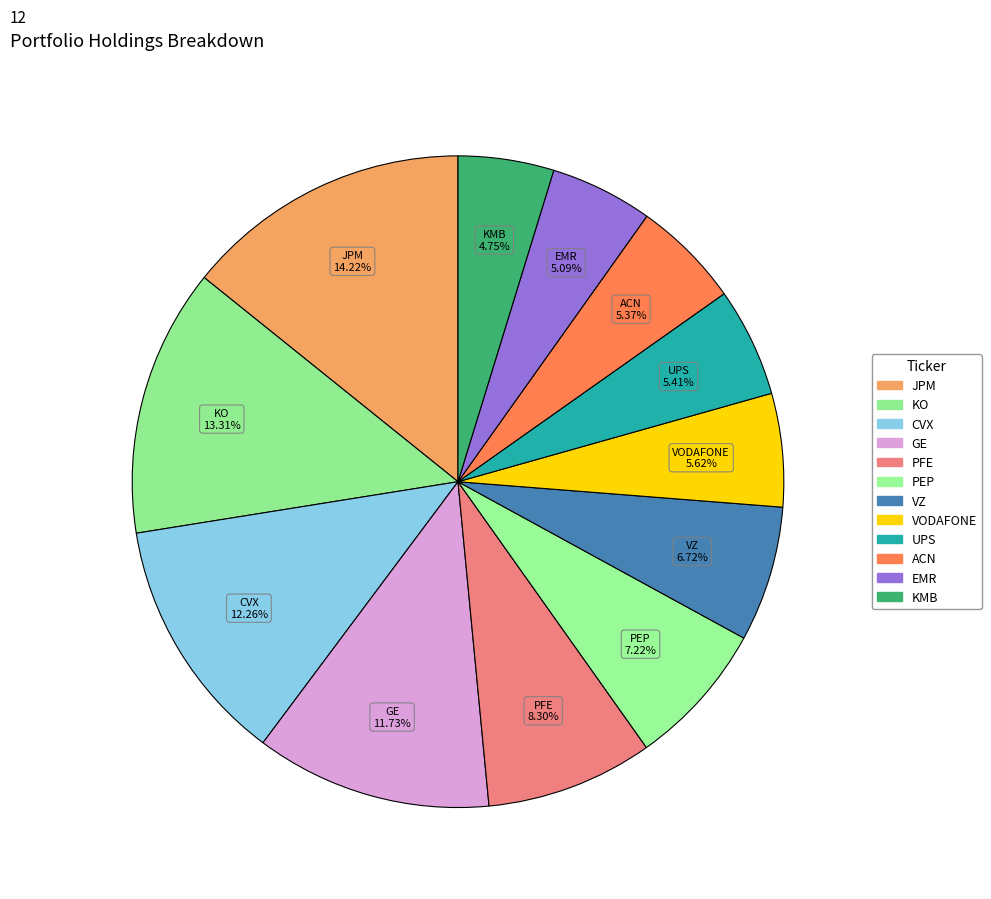

How many slices are in this pie chart?

12